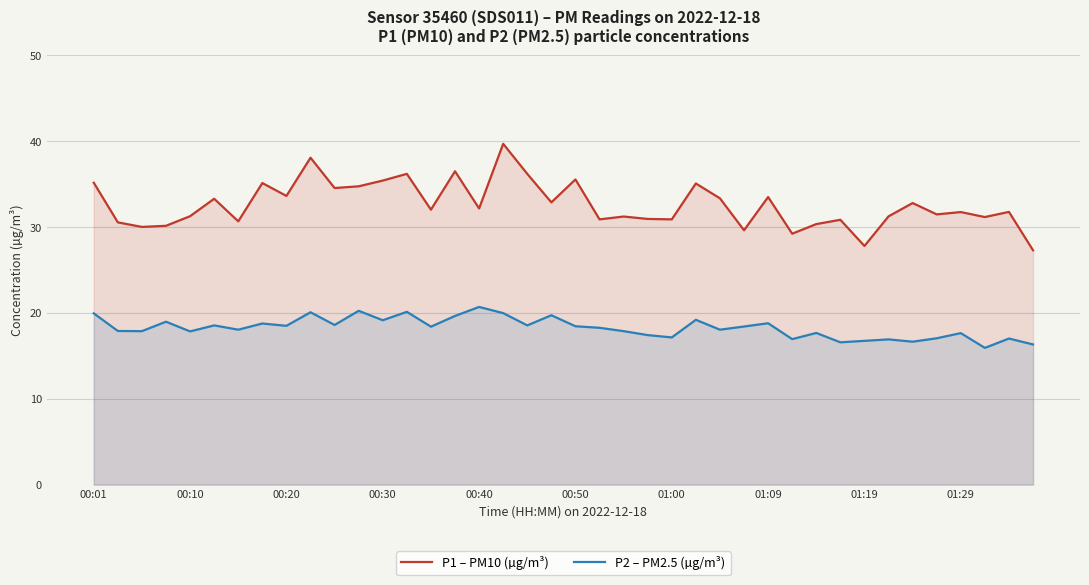

True or false: P2 – PM2.5 (µg/m³) and P1 – PM10 (µg/m³) intersect in this chart.

False